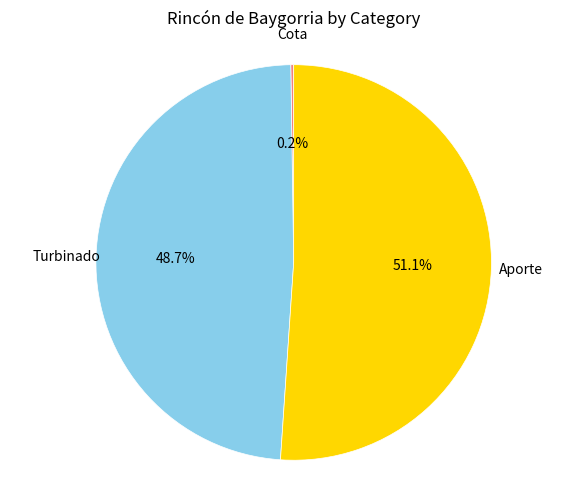

Is there any slice that represents more than half of the pie?

Yes